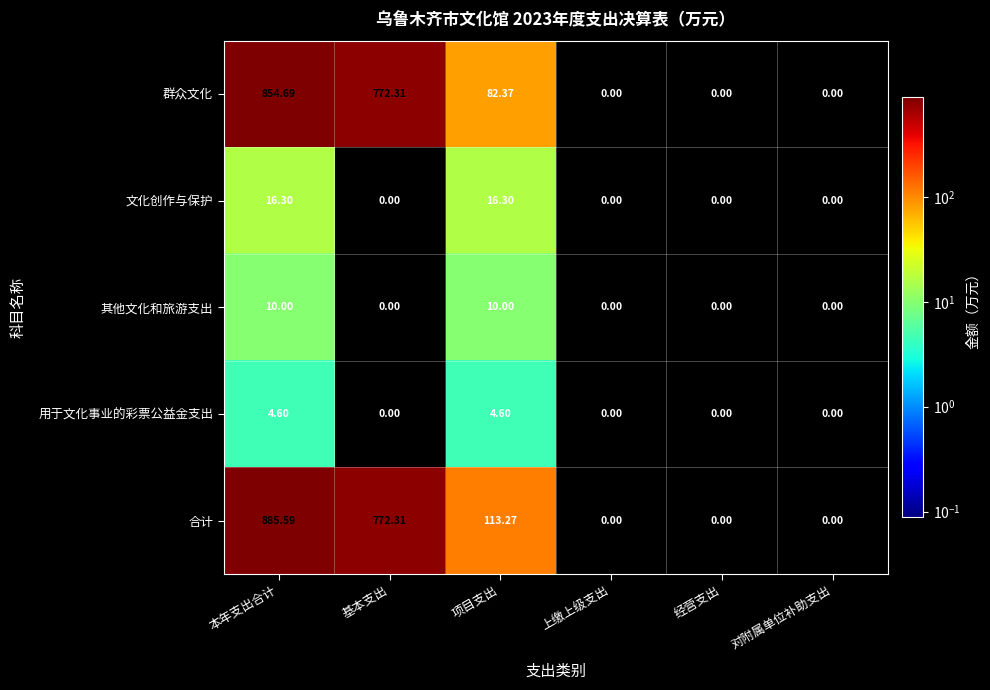

List the series in order of their peak value, lowest first.

用于文化事业的彩票公益金支出, 其他文化和旅游支出, 文化创作与保护, 群众文化, 合计